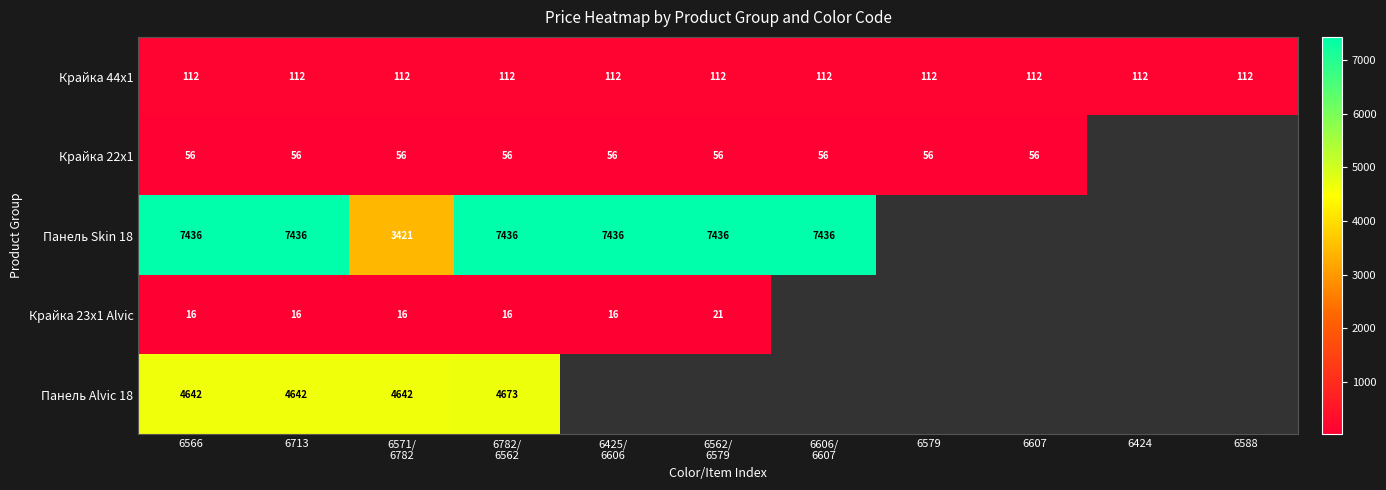

What is the lowest value of the Панель Skin 18 series?

3420.6